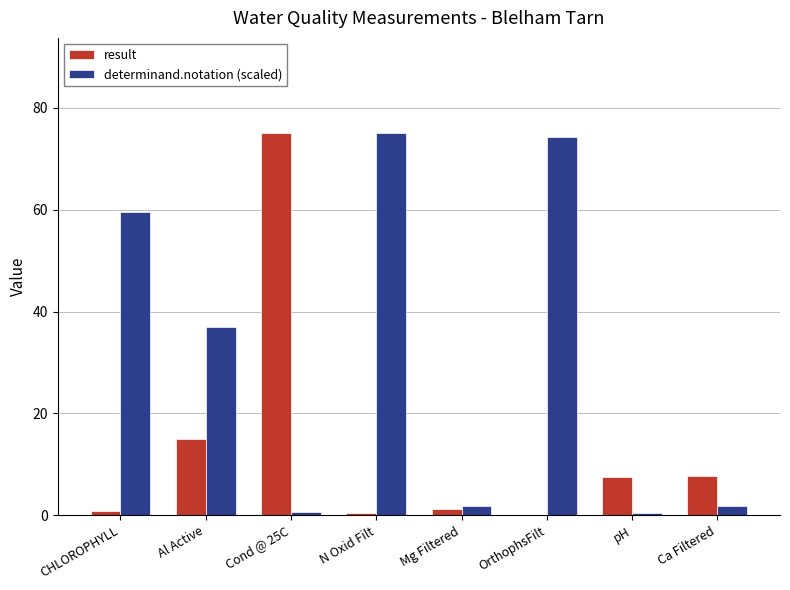

Is it true that determinand.notation (scaled) equals 134.1 at N Oxid Filt?

False